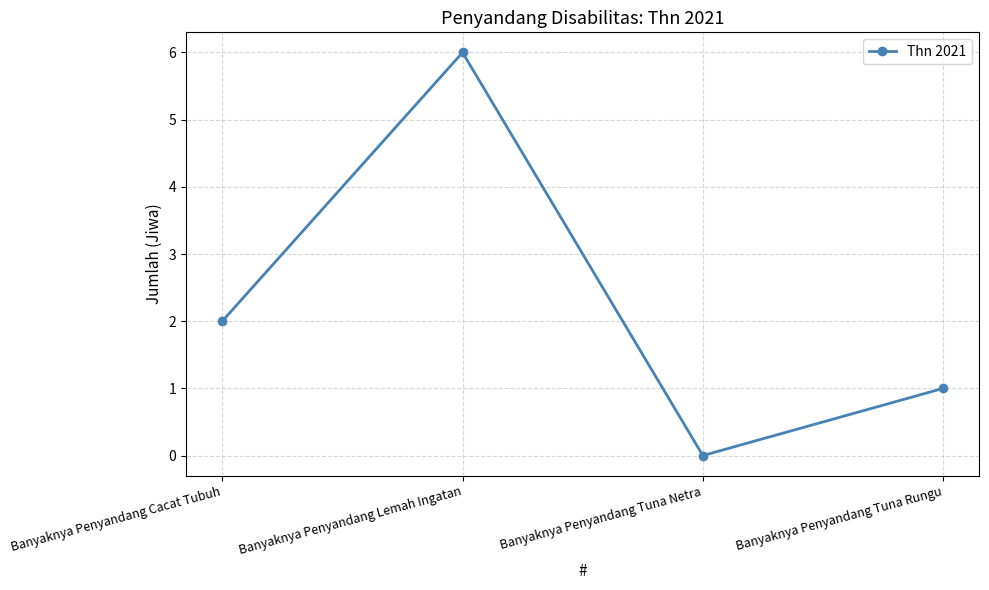

What is the label of the 3rd point from the left?

Banyaknya Penyandang Tuna Netra